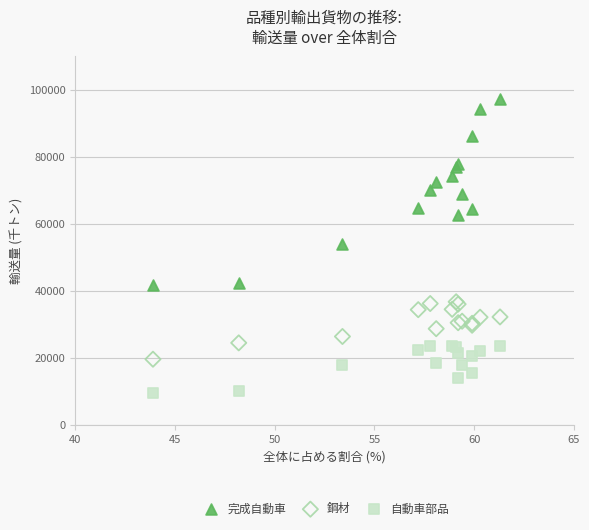

Which series has the largest Y range (max minus min)?

完成自動車